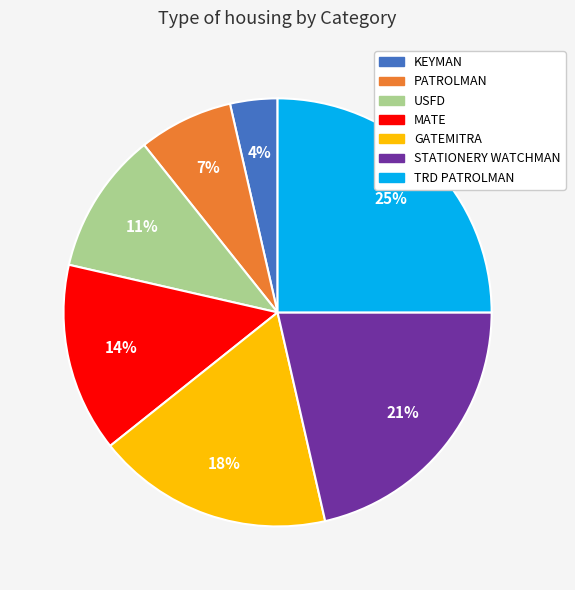

What percentage is the MATE slice, to the nearest percent?

14%